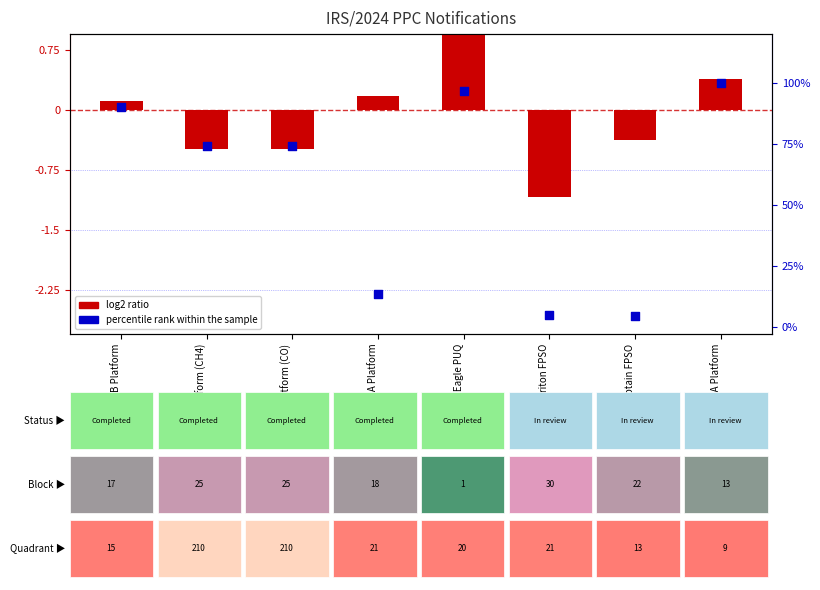

Which series contains the highest Y value?

percentile rank within the sample